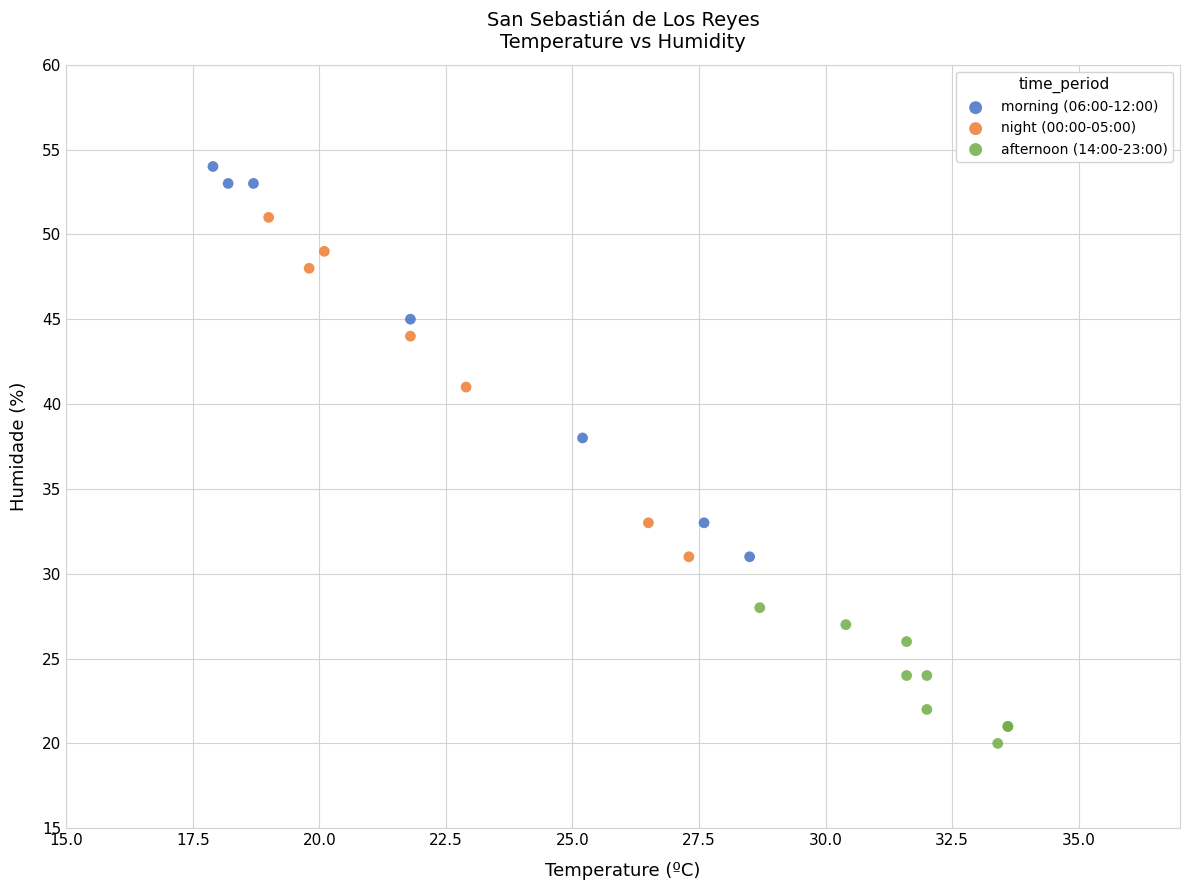

Which series has the widest spread of Y values?

morning (06:00-12:00)